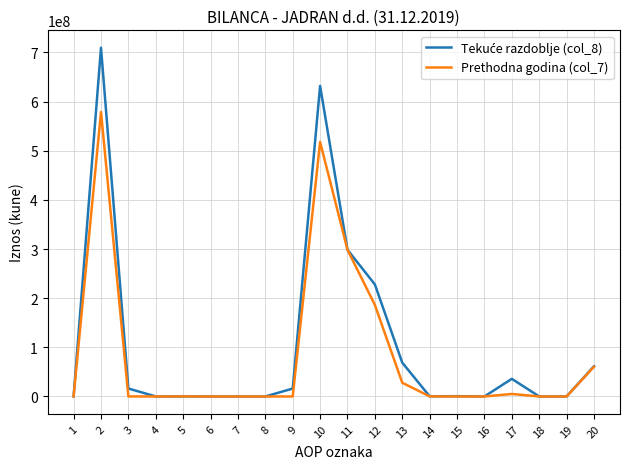

What is the maximum value shown in the chart?

709454671